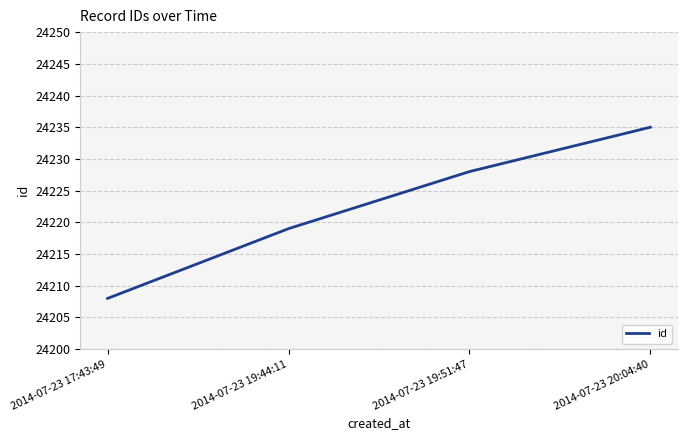

How many values are below 24228?

2